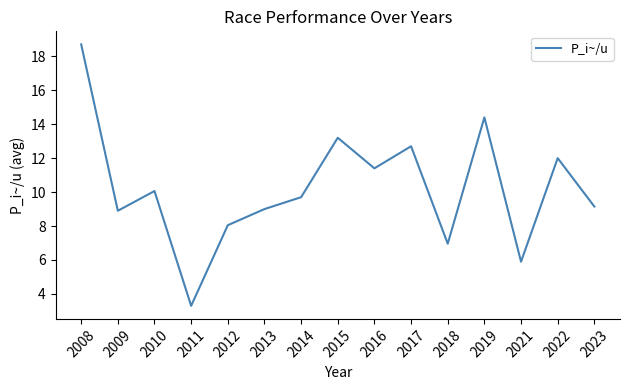

Where does the data first go above 9?

2008